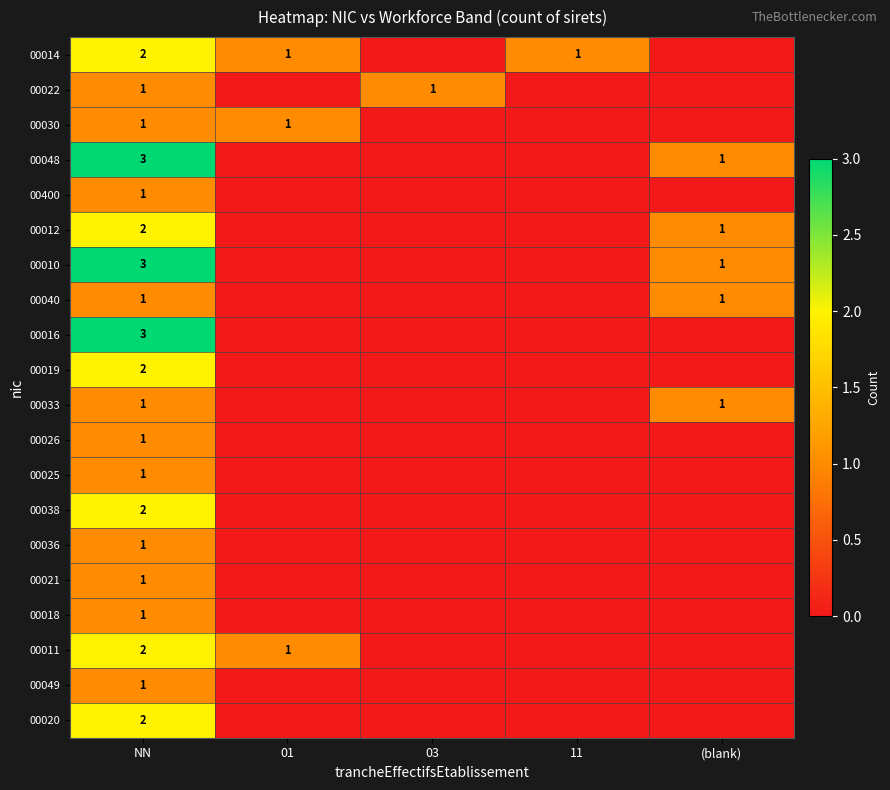

The value of 00010 at (blank) is 2. True or false?

False